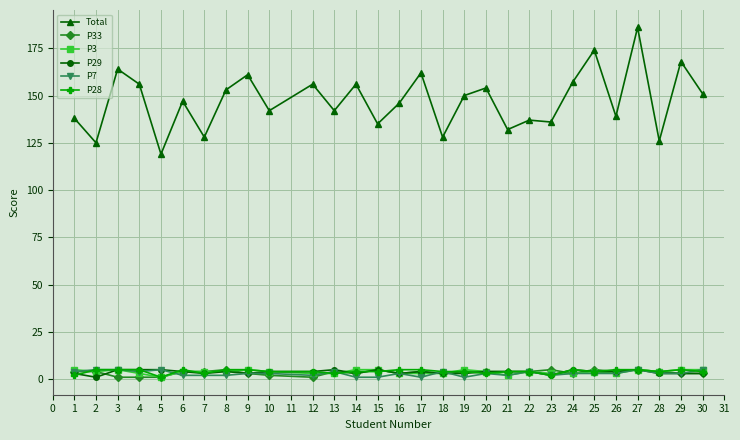

Does the chart display data point markers on the line(s)?

Yes